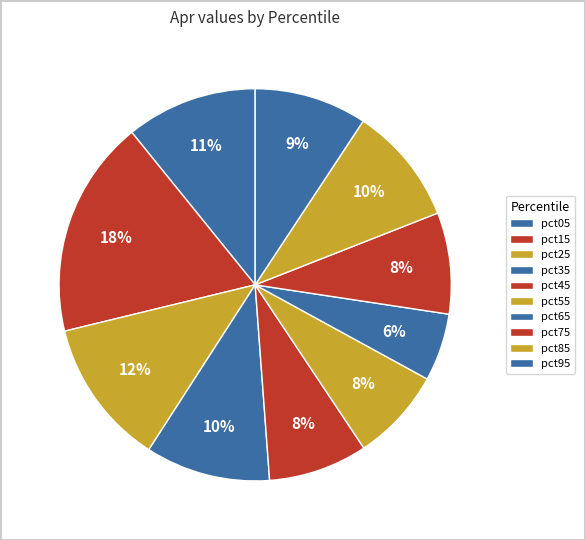

How many segments does this pie chart have?

10